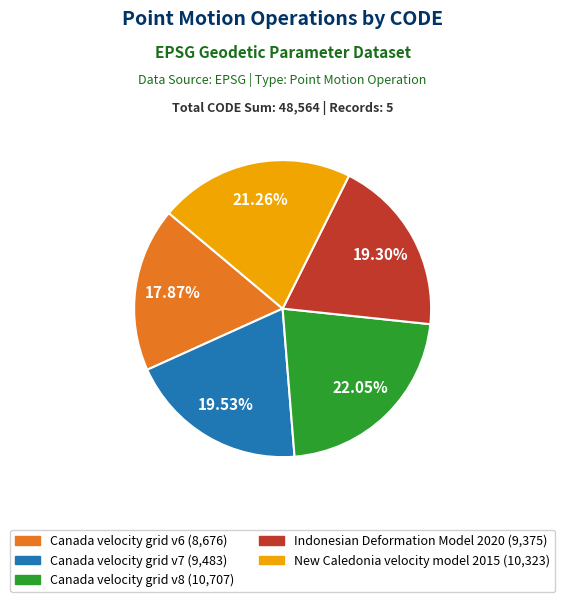

The Canada velocity grid v7 slice represents 20% of the pie. True or false?

True